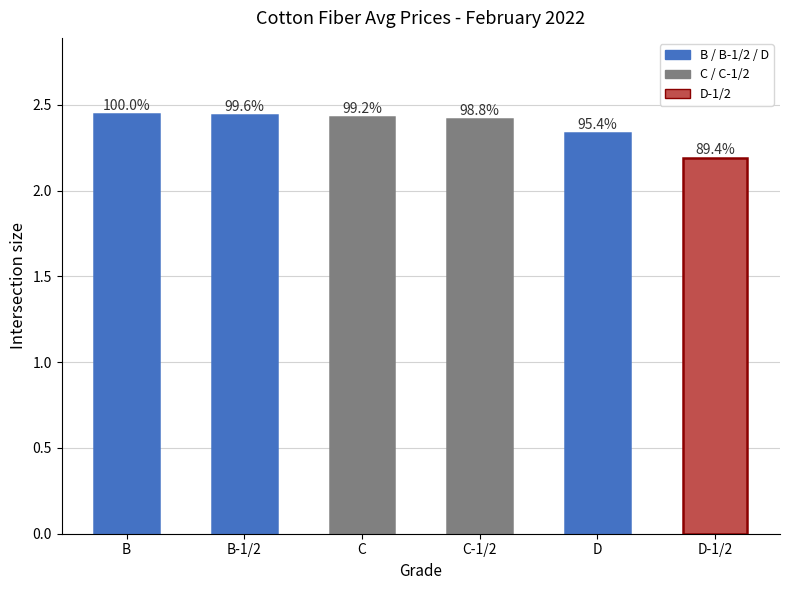

At which category does the chart reach its minimum across all series?

D-1/2